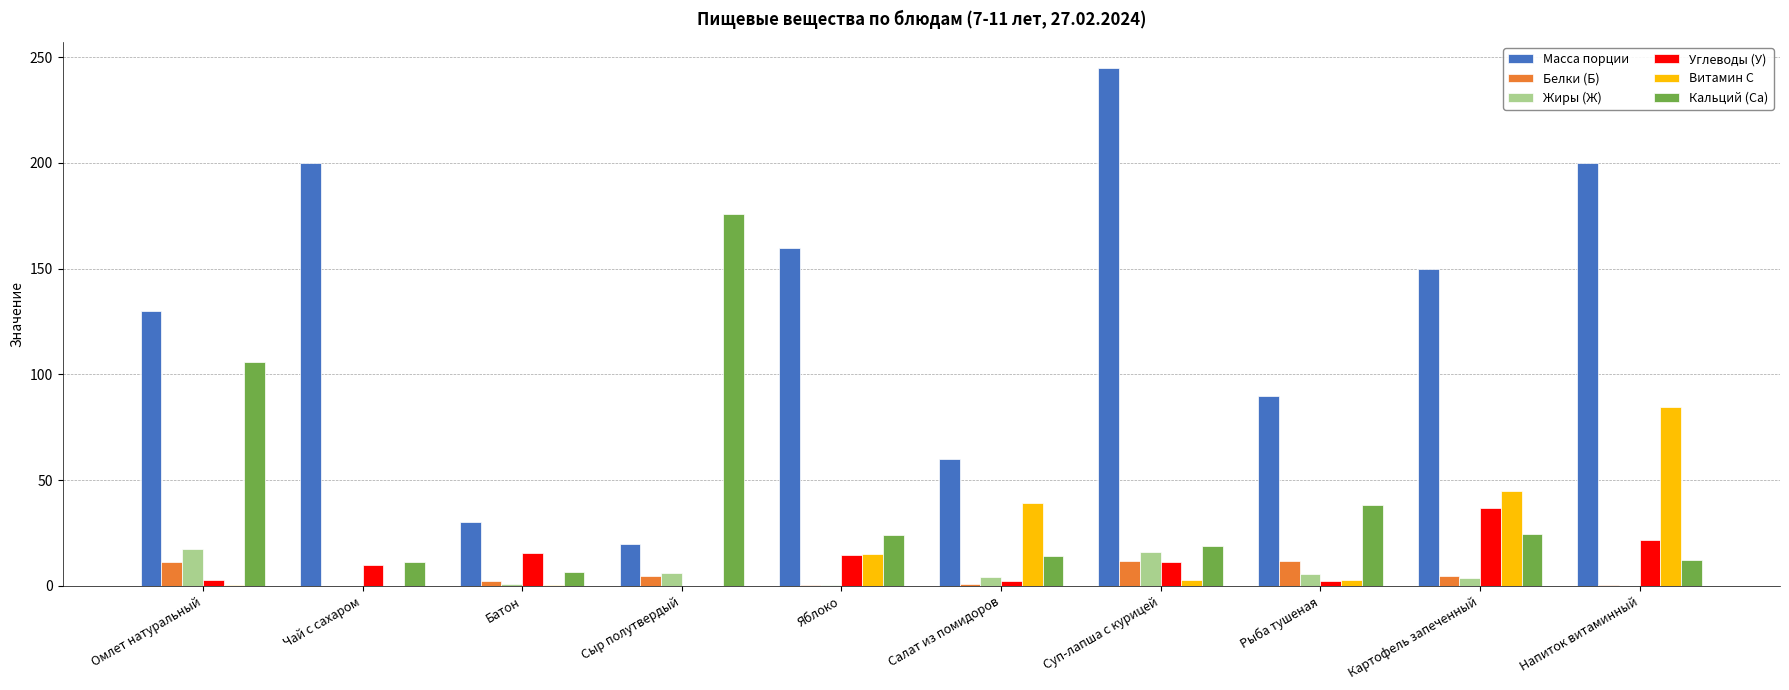

True or false: Кальций (Са) has a value of 71.5 at Омлет натуральный.

False